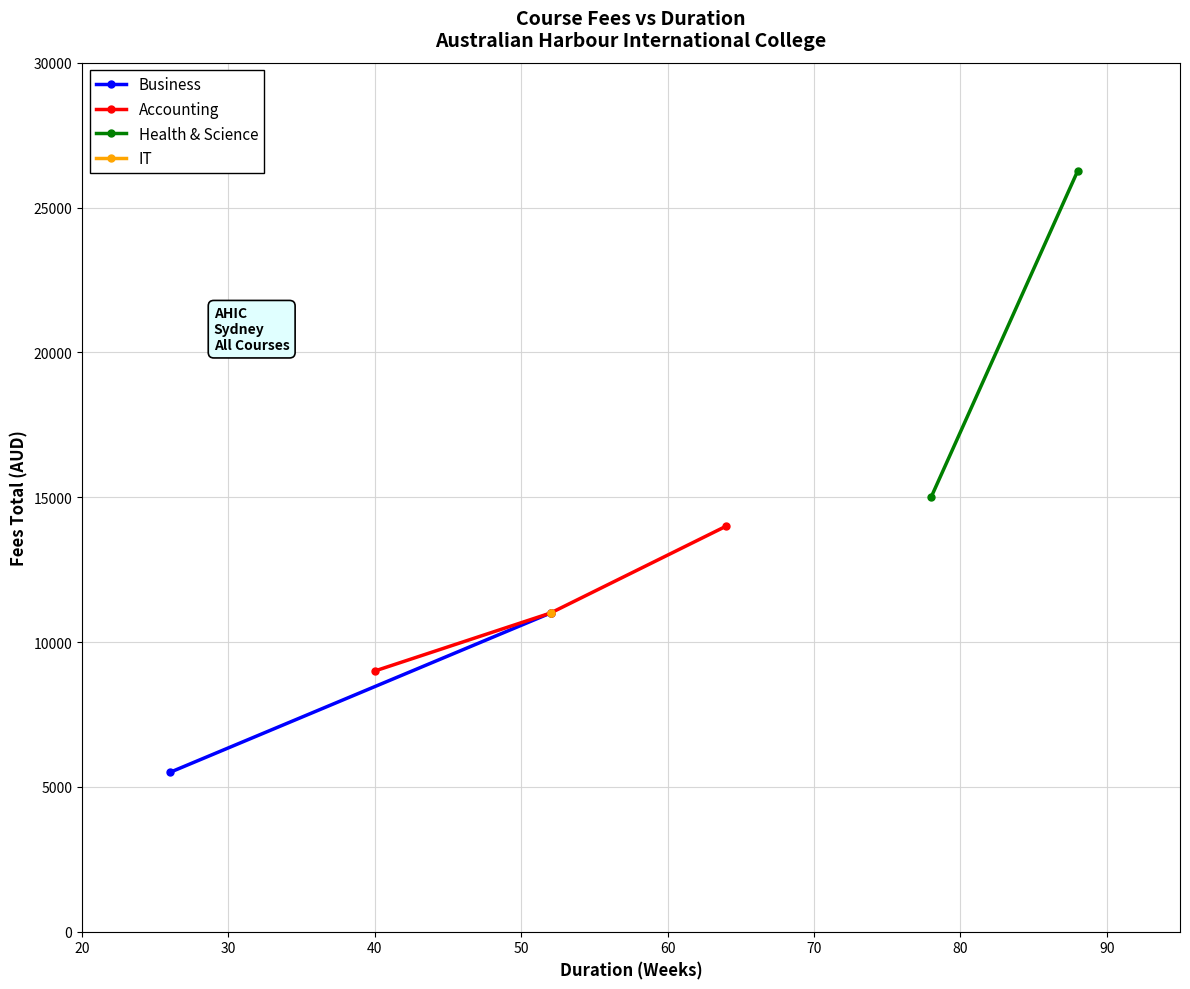

Between Health & Science and Business, which is larger?

Health & Science